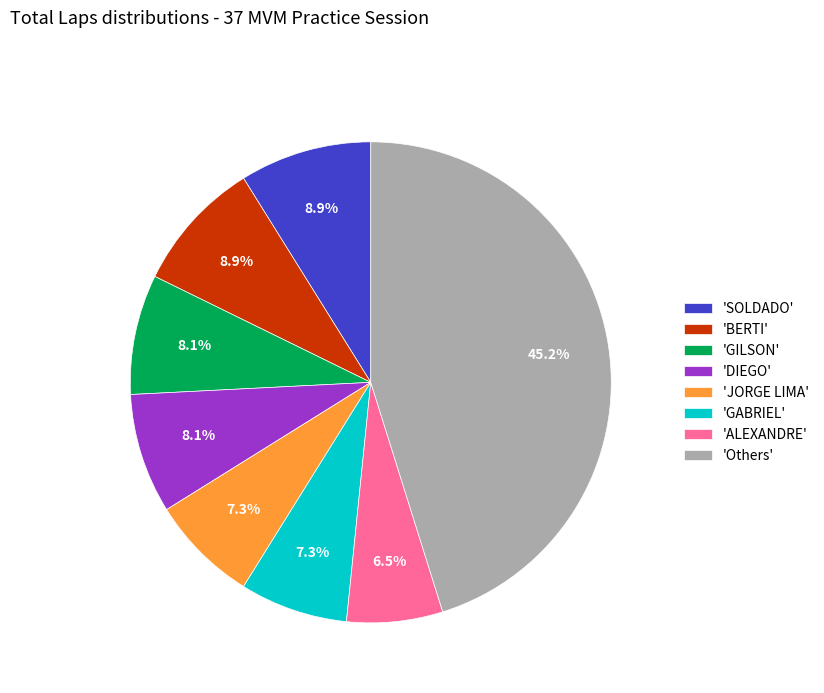

Approximately how many times larger is the value at 'SOLDADO' compared to 'ALEXANDRE'?

1.4